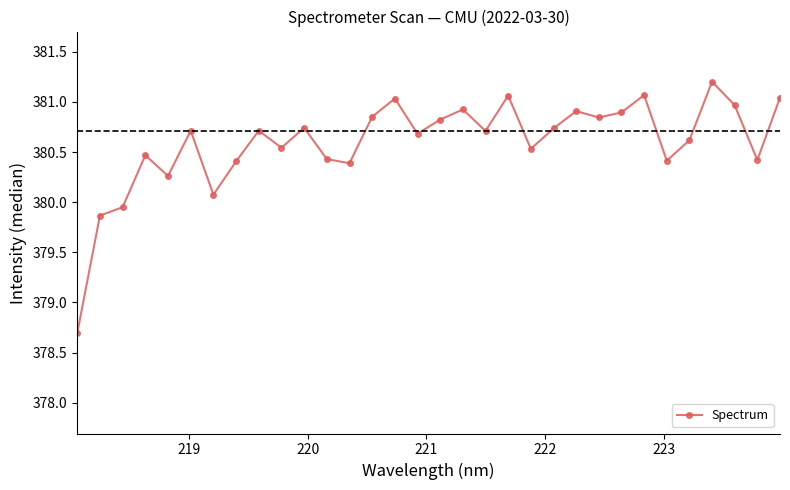

What is the minimum value shown in the chart?

378.7